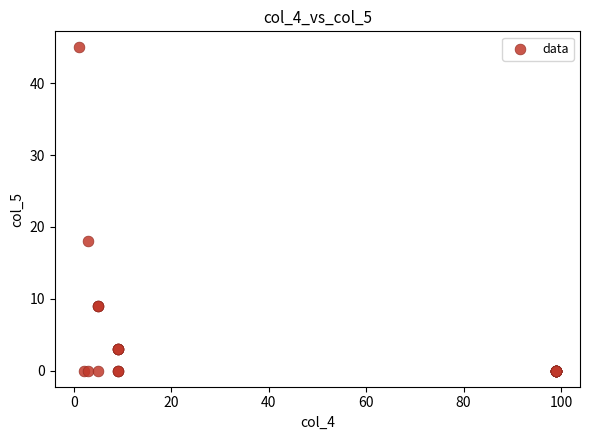

What Y value in the scatter plot is closest to 22?

18